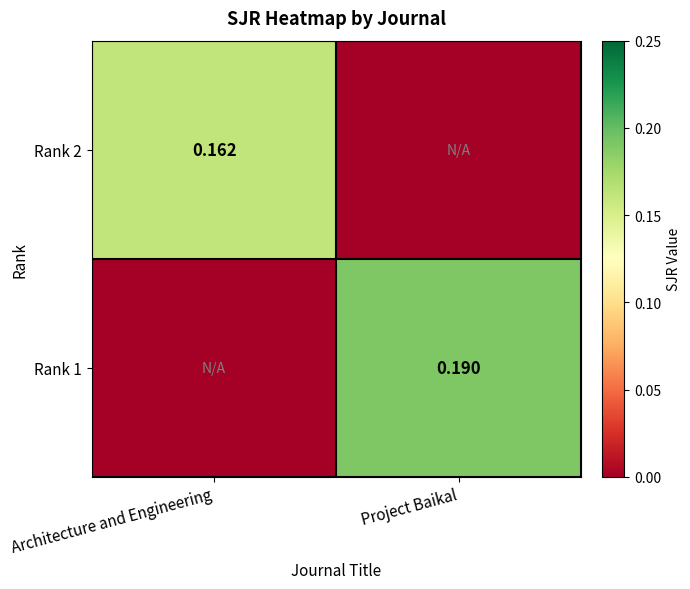

Is the value of Rank 1 at Project Baikal greater than the value of Rank 2 at Architecture and Engineering?

Yes